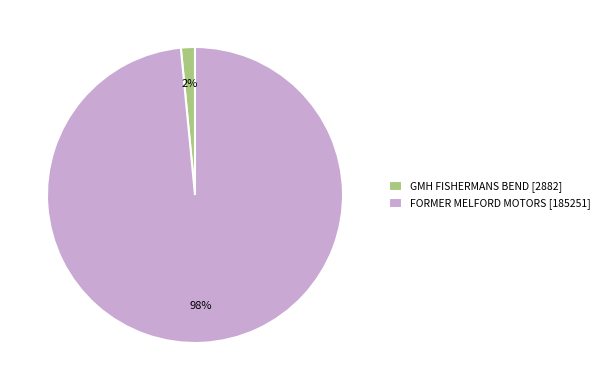

What is the smallest slice in the pie chart?

GMH FISHERMANS BEND